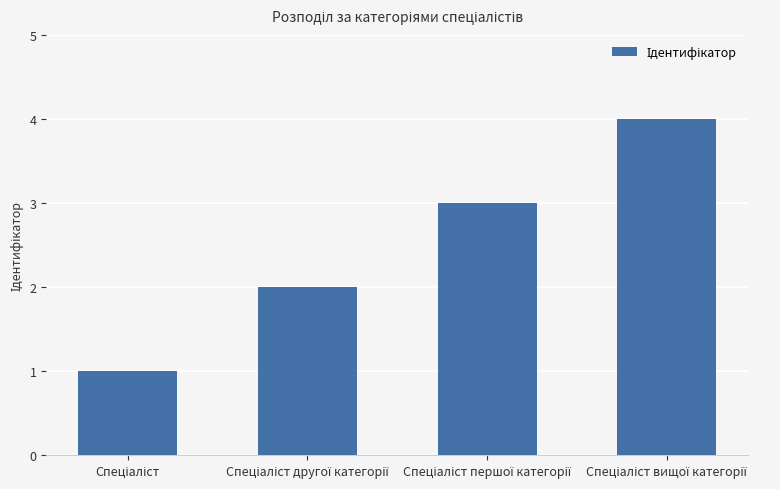

What is the maximum value shown in the chart?

4